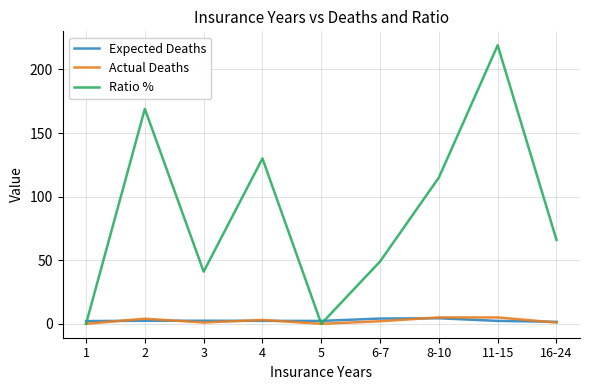

What is the difference between the maximum and second lowest values in the Actual Deaths series?

5.0